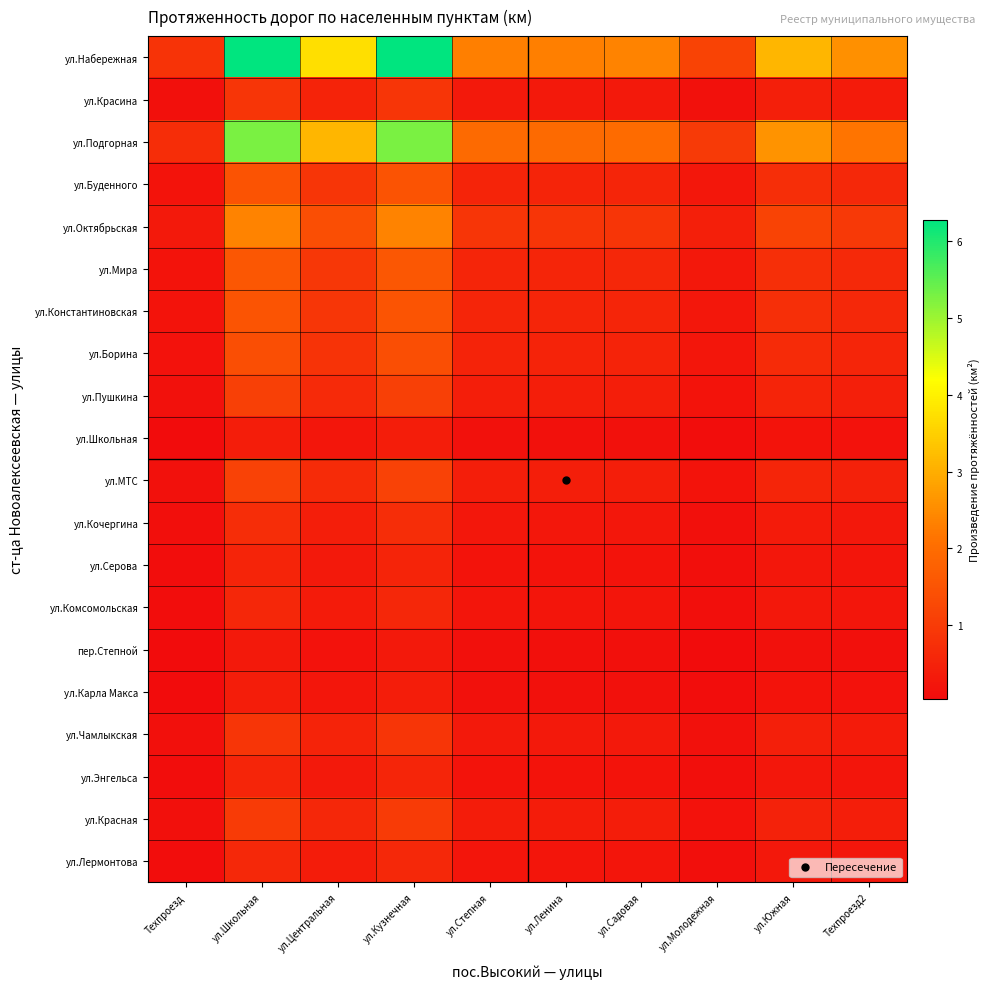

Which series has the largest total across all categories?

ул.Набережная